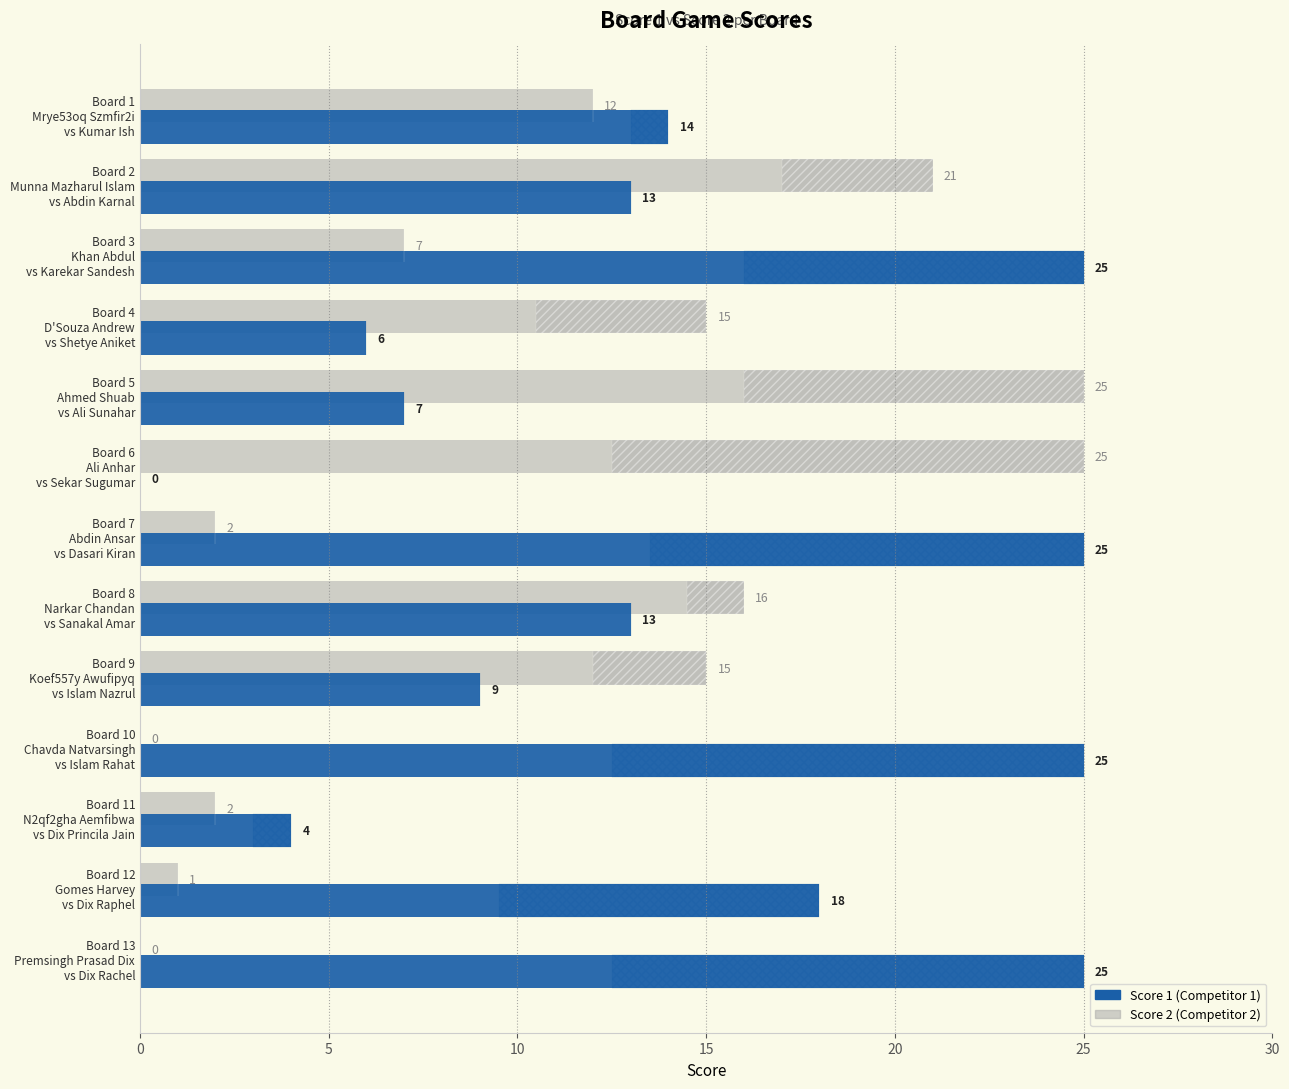

At how many categories does at least one series exceed 14?

11